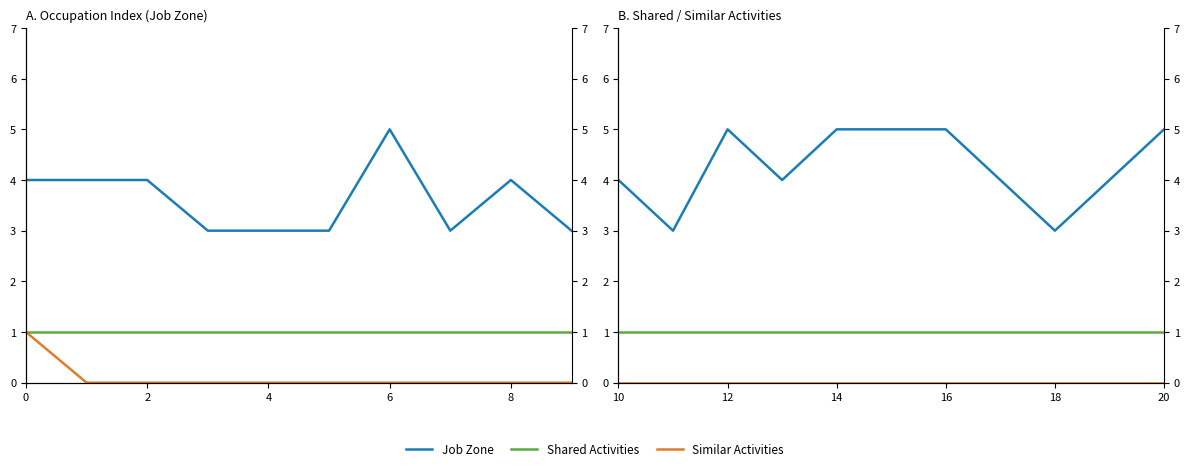

How many lines are shown in the chart?

3